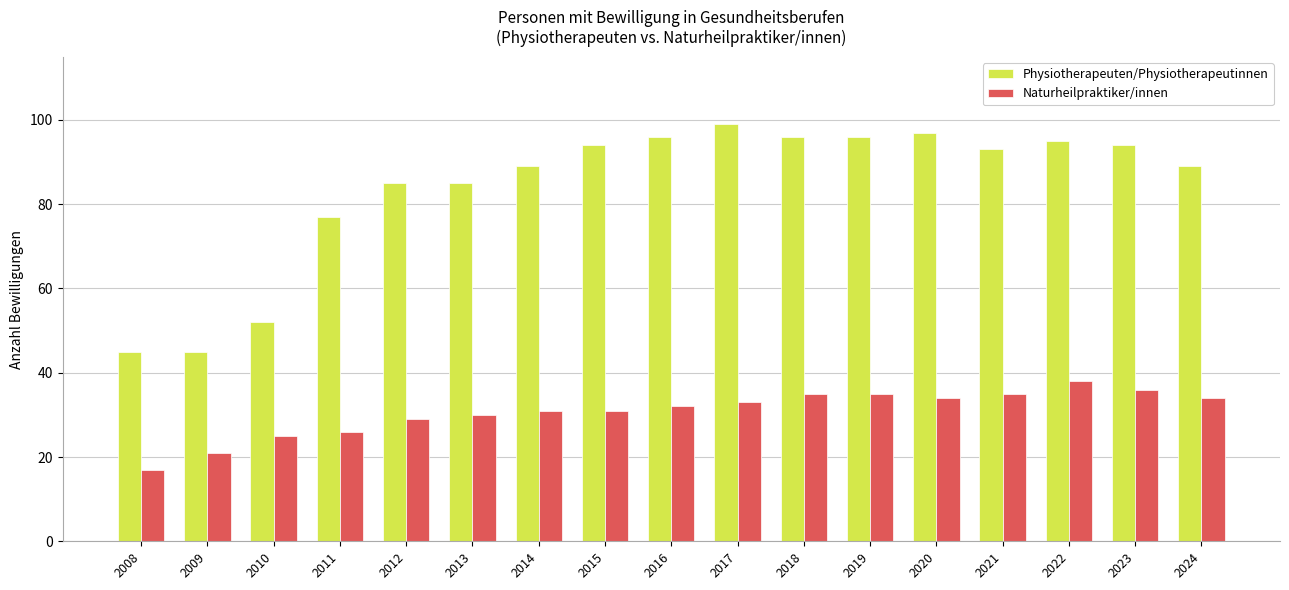

Which category has the lowest value across all series?

2008